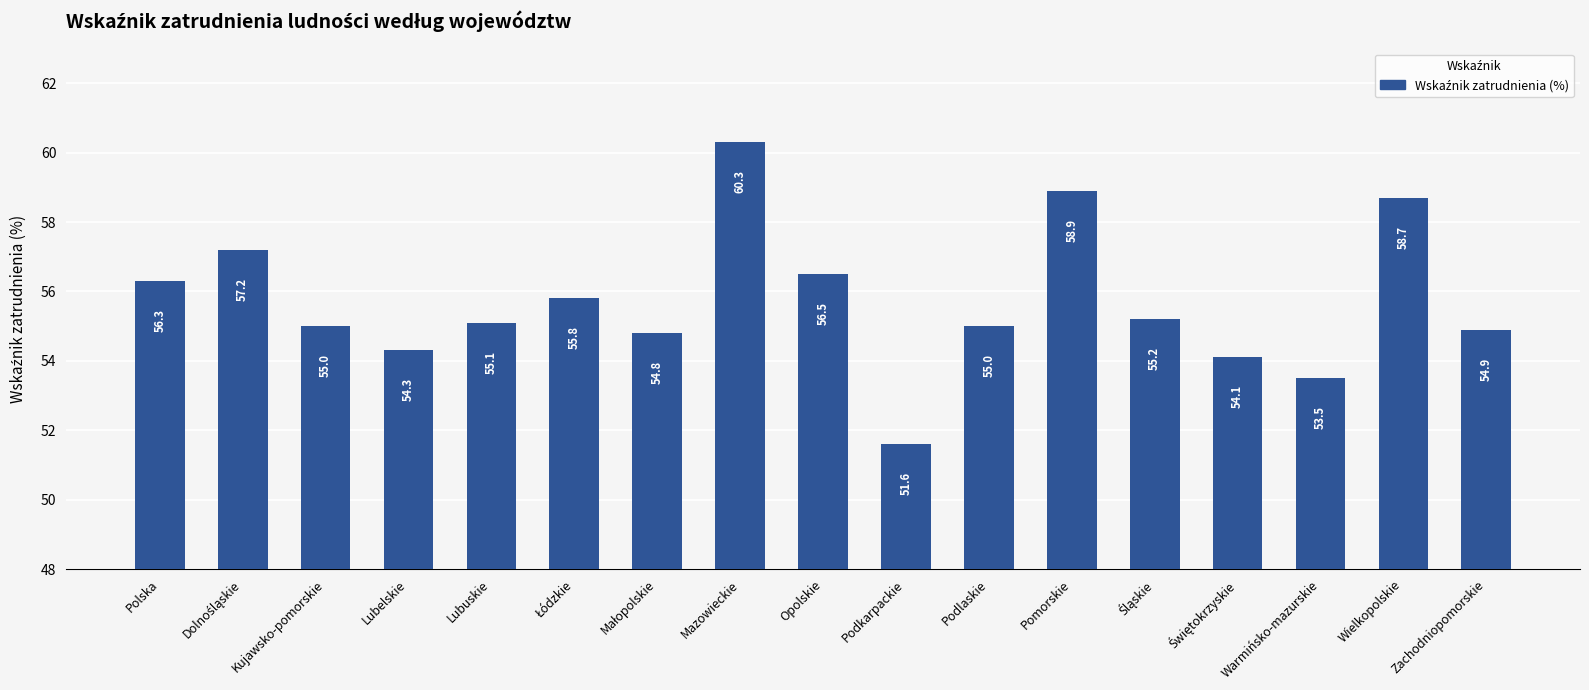

How many bars are there in total?

17